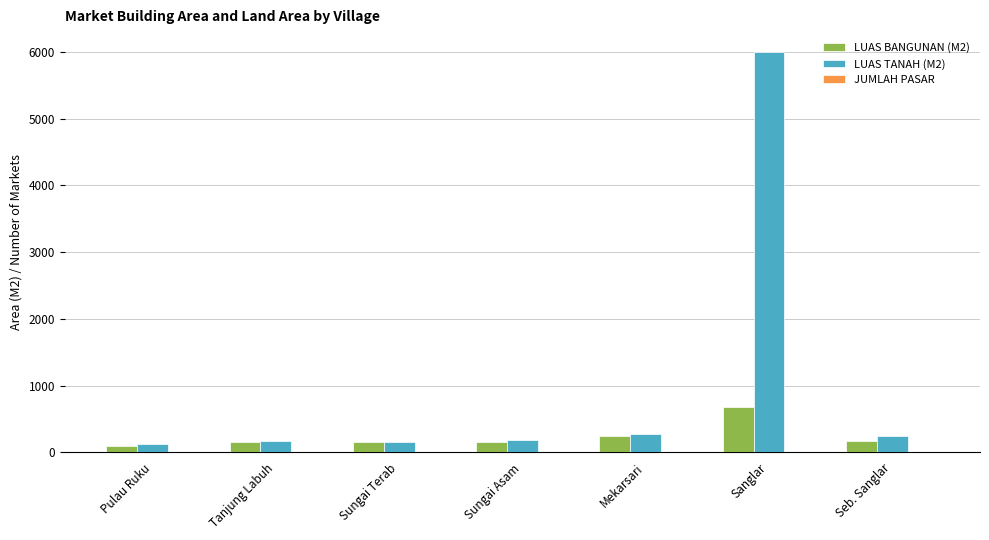

What is the spread (max minus min) of values at Sungai Terab?

159